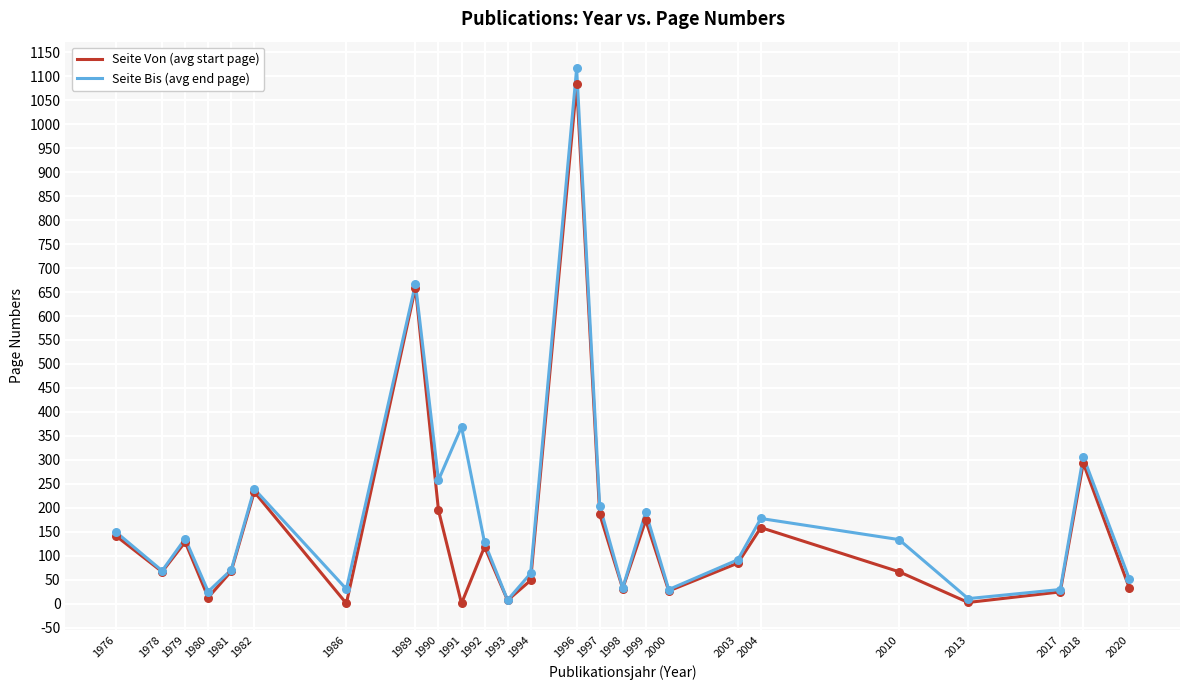

At how many categories does at least one series exceed 848?

1